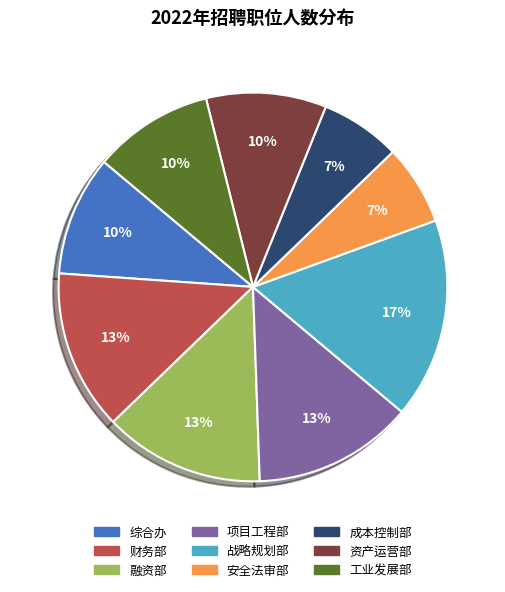

Does 项目工程部 represent more than half of the total?

No